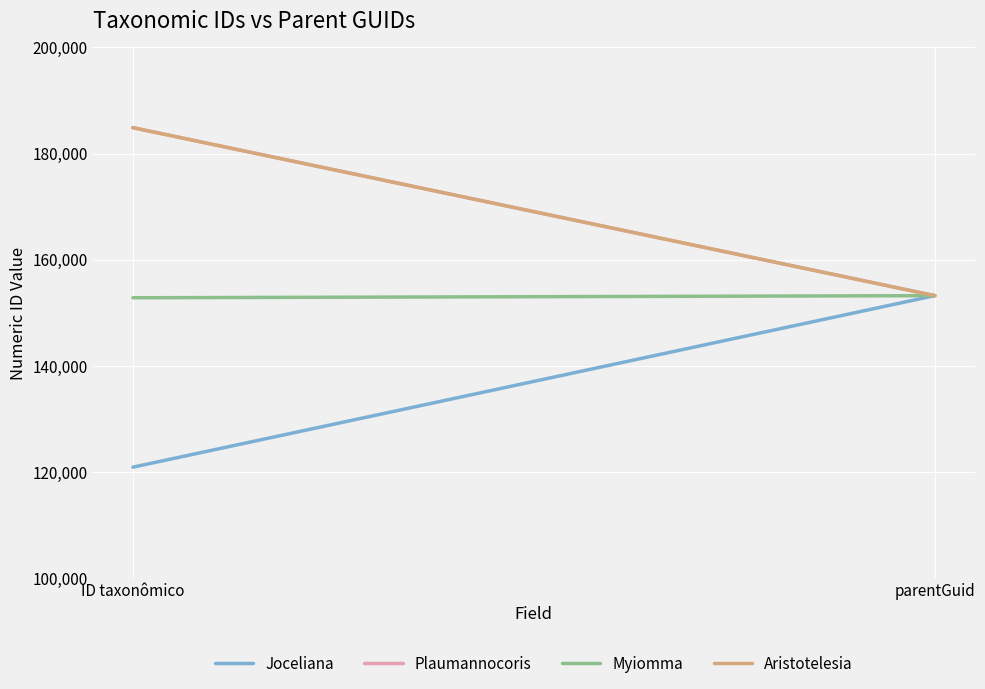

What is the label of the 1st point from the right?

parentGuid